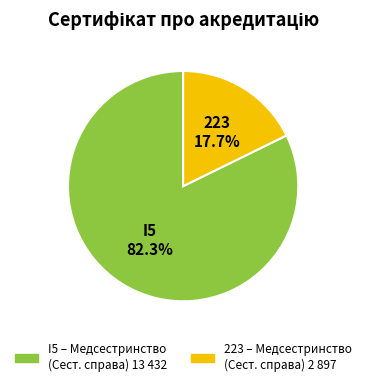

To the nearest percent, what is the average slice percentage?

50%